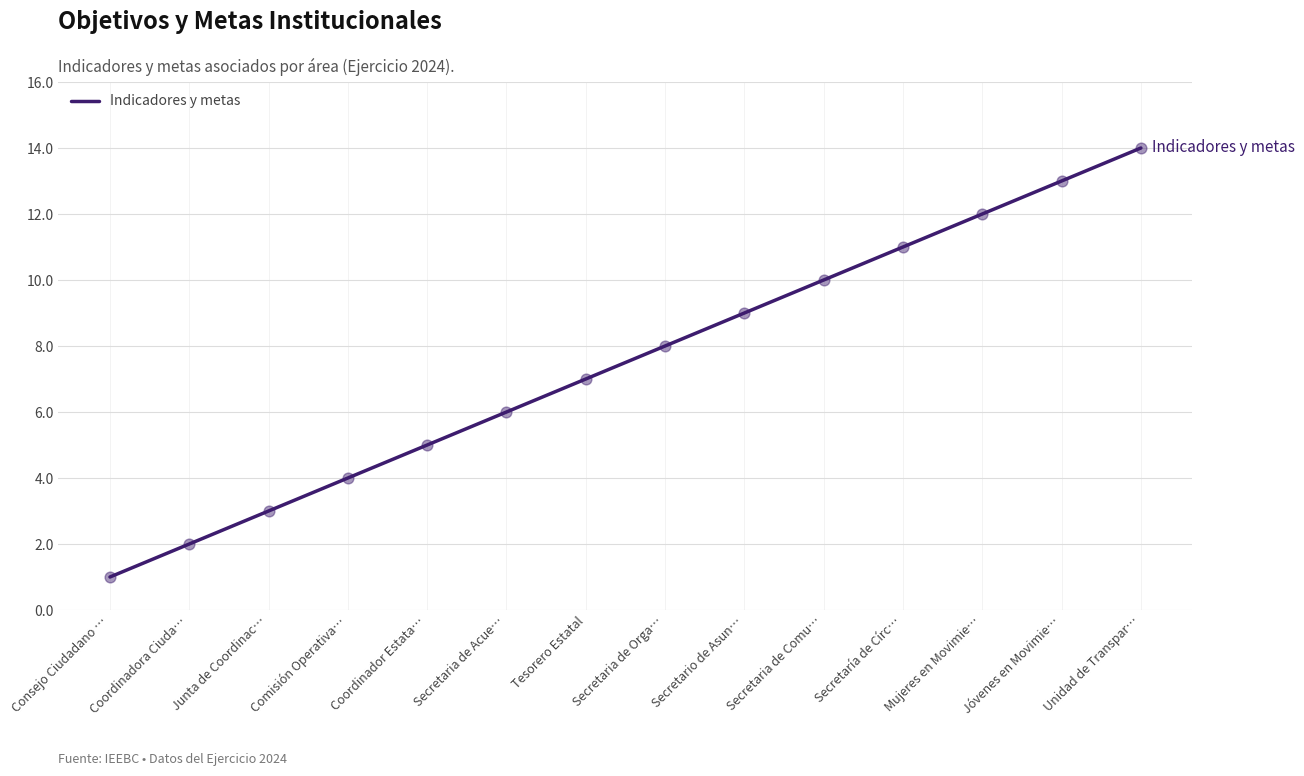

Between Secretaría de Círc… and Coordinador Estata…, which is larger?

Secretaría de Círc…